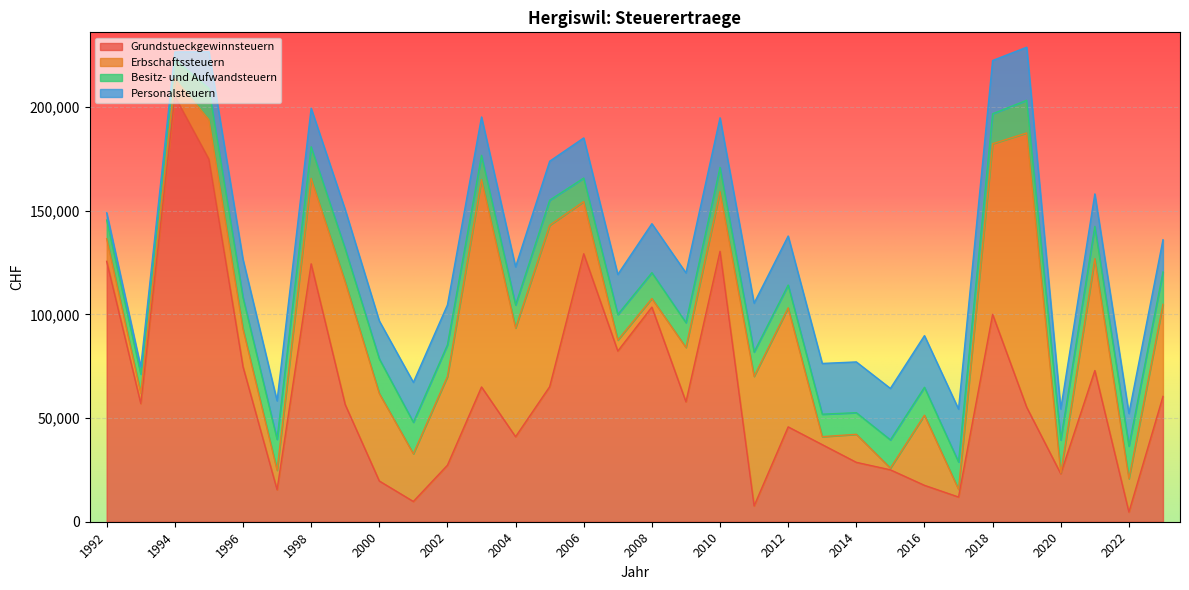

How many values in the Personalsteuern series are below 19238?

16